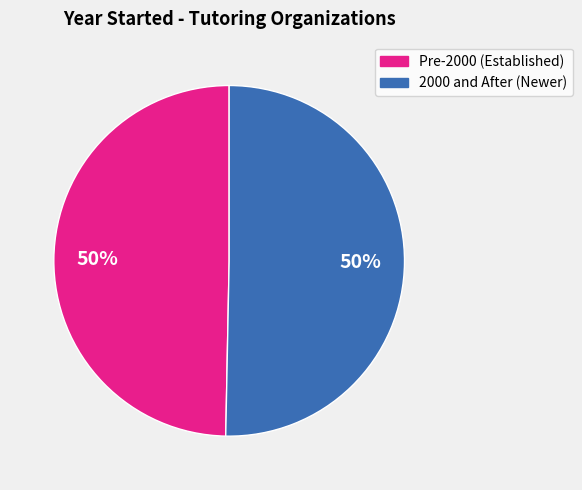

How many segments does this pie chart have?

2